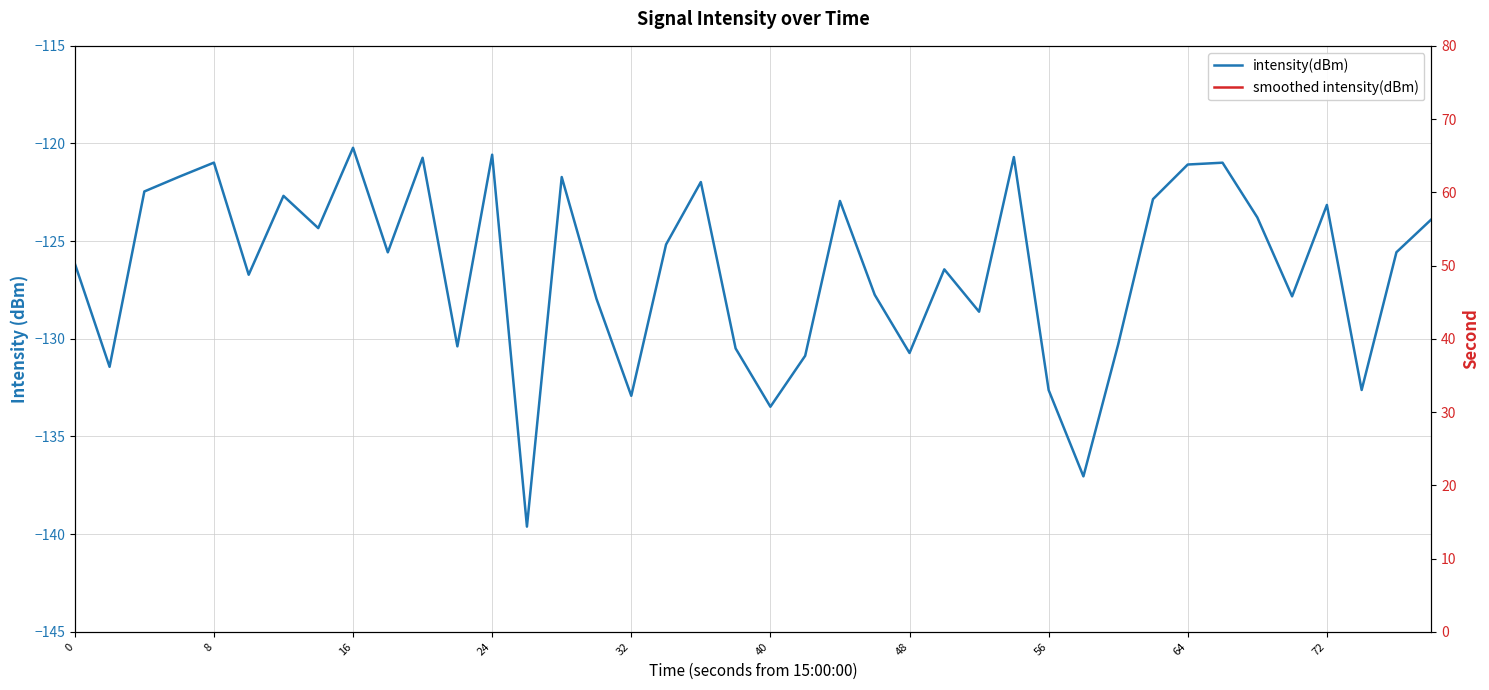

How many interior local peaks does the smoothed intensity(dBm) series have?

12